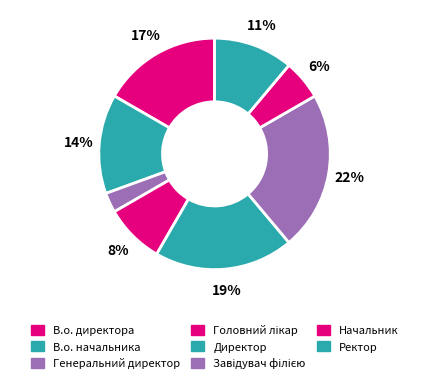

Rank the categories by value from highest to lowest.

Завідувач філією, Директор, В.о. директора, В.о. начальника, Ректор, Головний лікар, Начальник, Генеральний директор